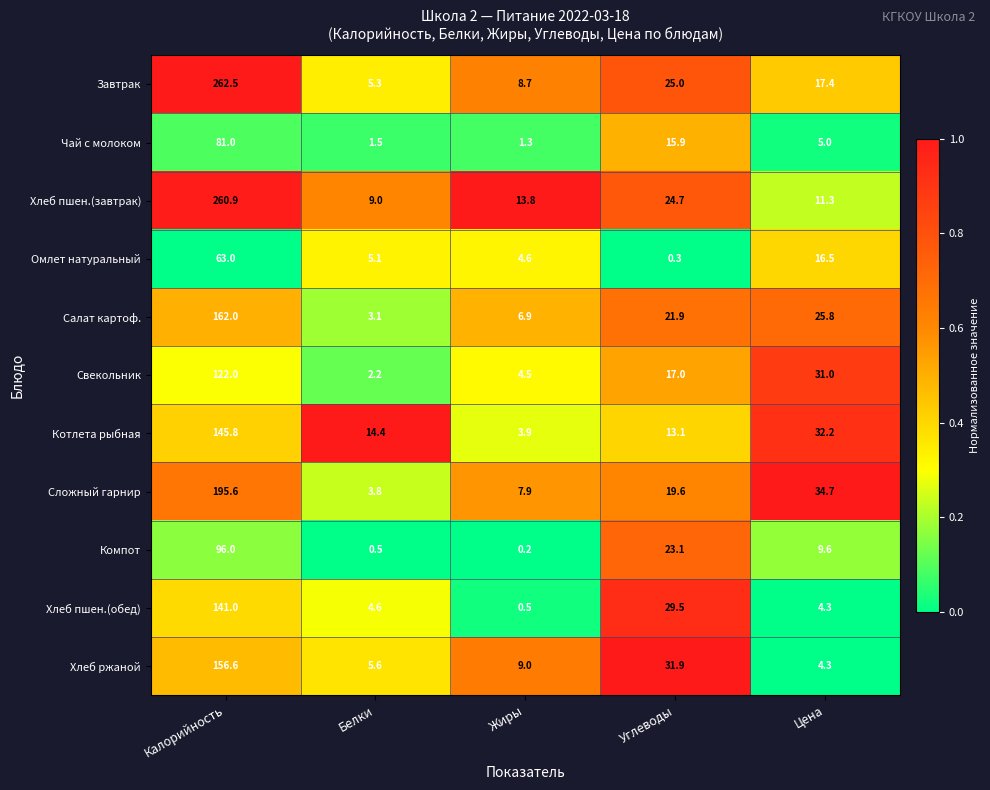

What is the difference between the second highest and minimum values in the Сложный гарнир series?

30.9